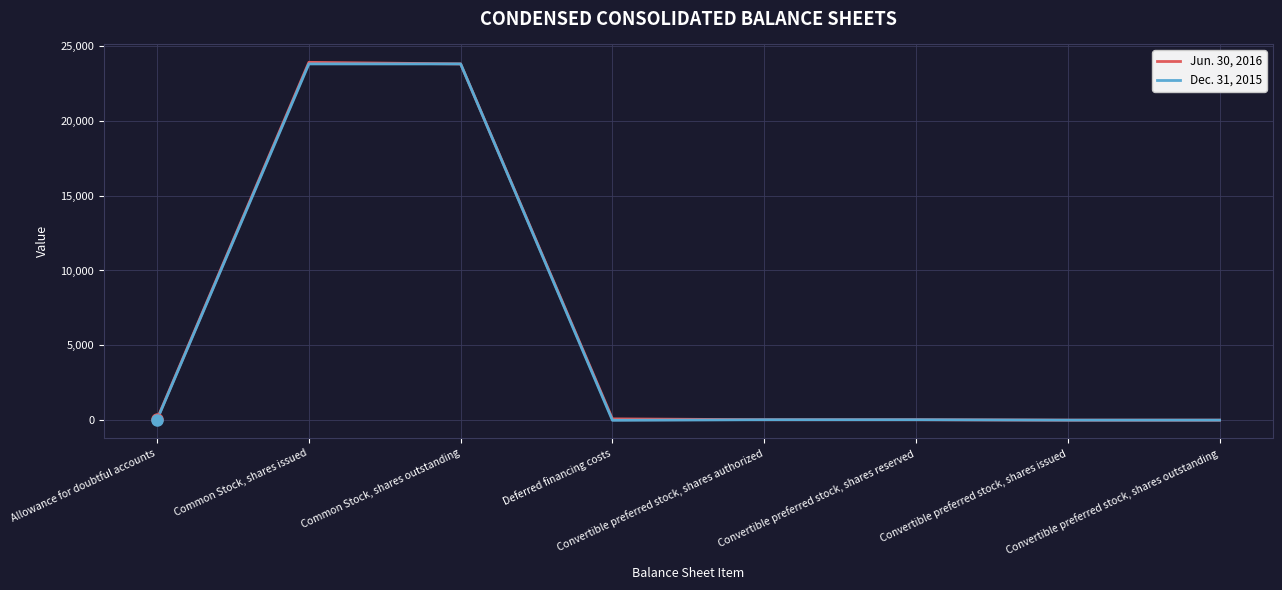

At which category does Dec. 31, 2015 reach its first local valley?

Deferred financing costs